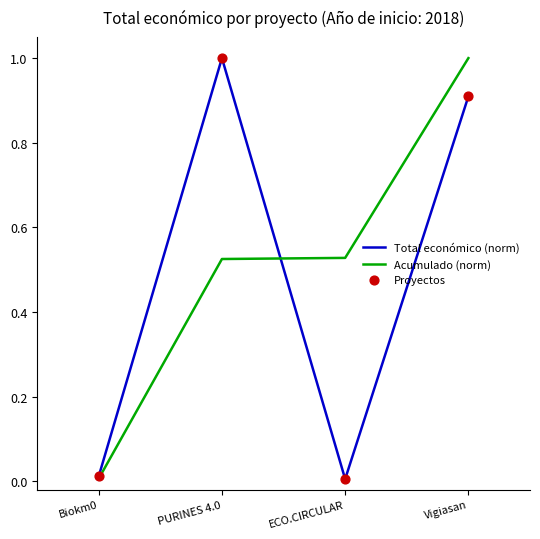

What is the total value across all series at Vigiasan?

1.9